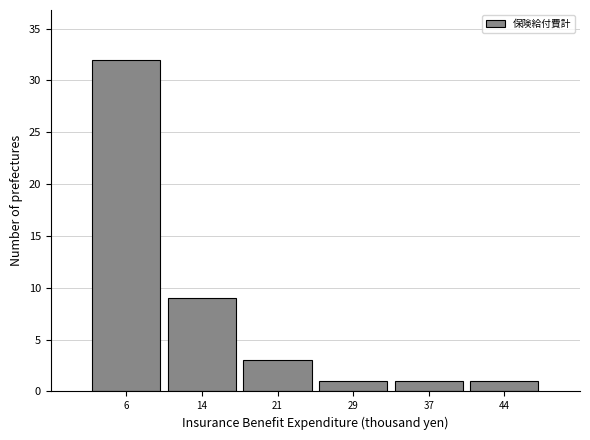

Reading left to right, what are all the values shown in this chart?

6=32	14=9	21=3	29=1	37=1	44=1